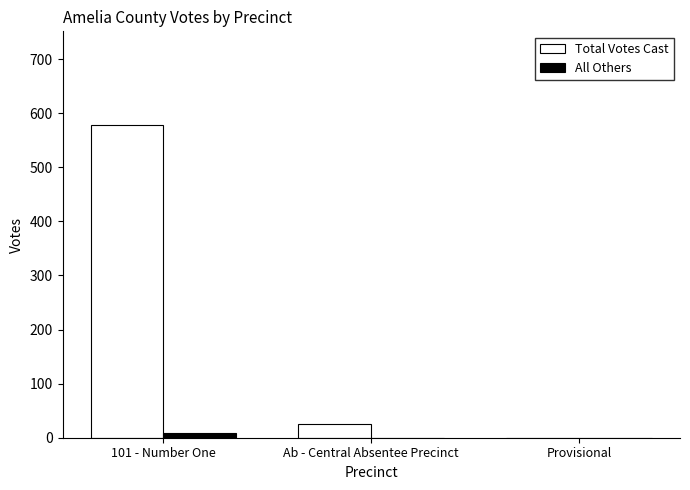

Which series has the largest total across all categories?

Total Votes Cast